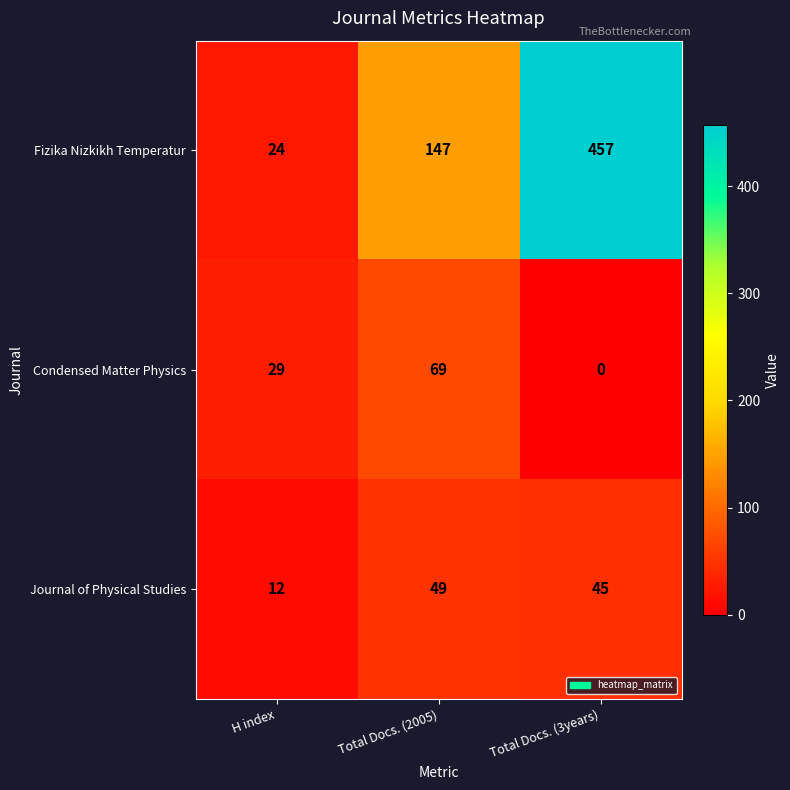

List the labels in order of Condensed Matter Physics value, smallest first.

Total Docs. (3years), H index, Total Docs. (2005)